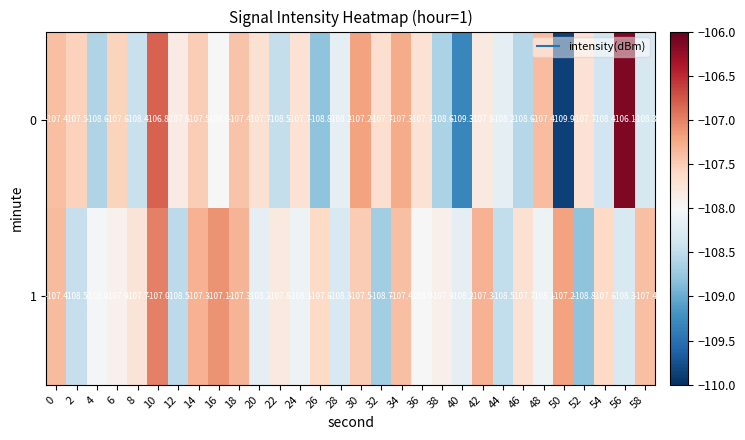

List the series in order of their overall mean, highest first.

1, 0